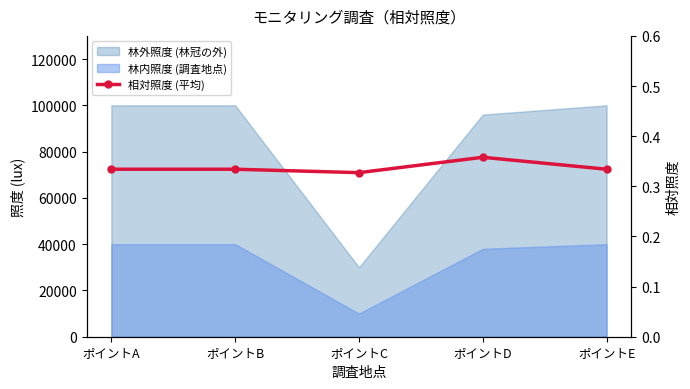

True or false: there are more than 0 points higher than both neighbors.

True